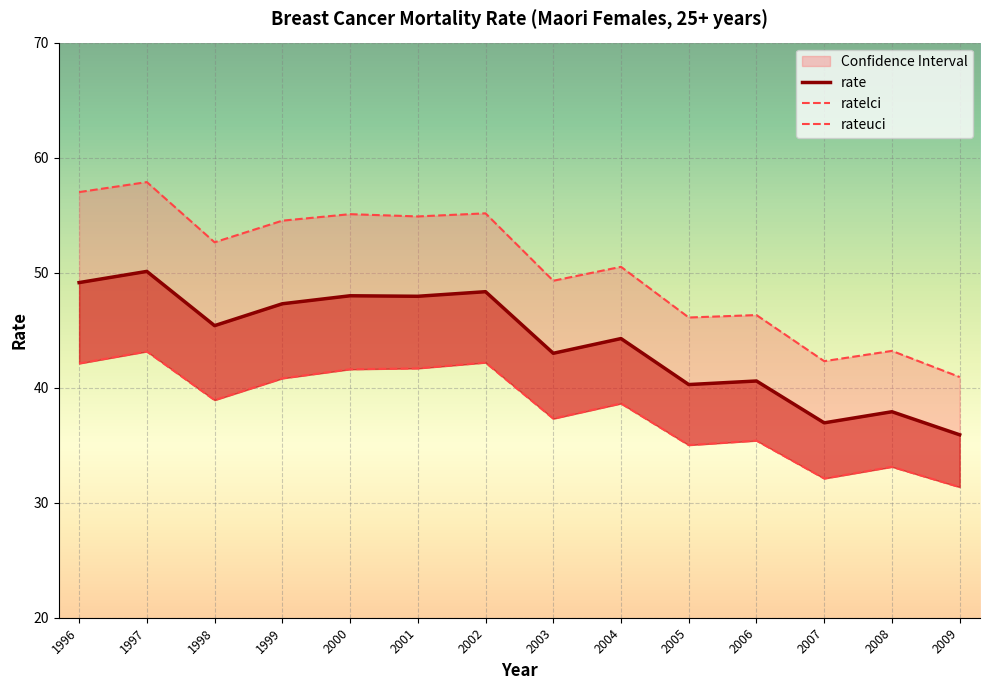

True or false: rateuci and ratelci intersect in this chart.

False